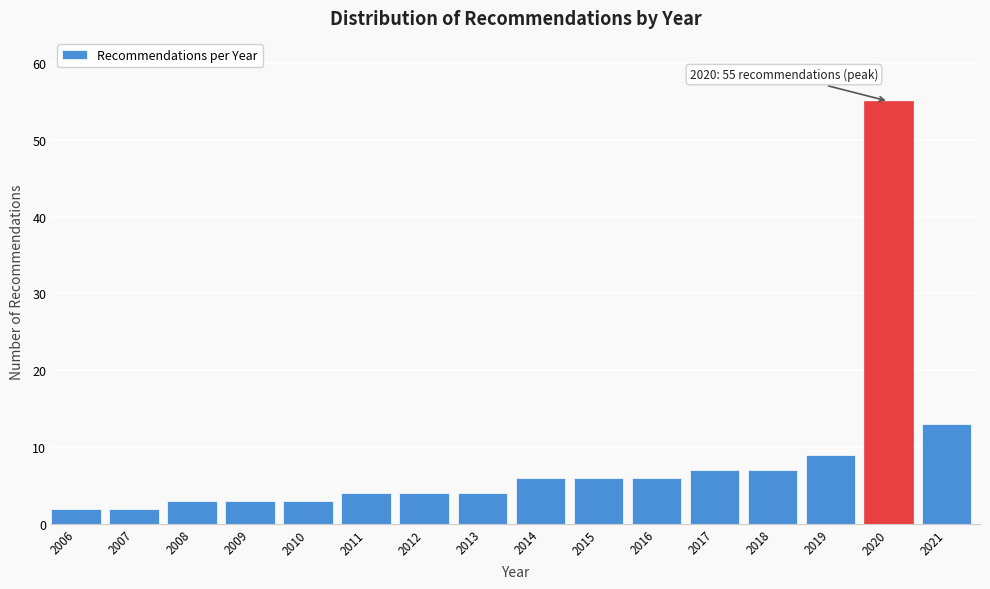

Reading left to right, transcribe all the data shown in this chart.

2	2	3	3	3	4	4	4	6	6	6	7	7	9	55	13